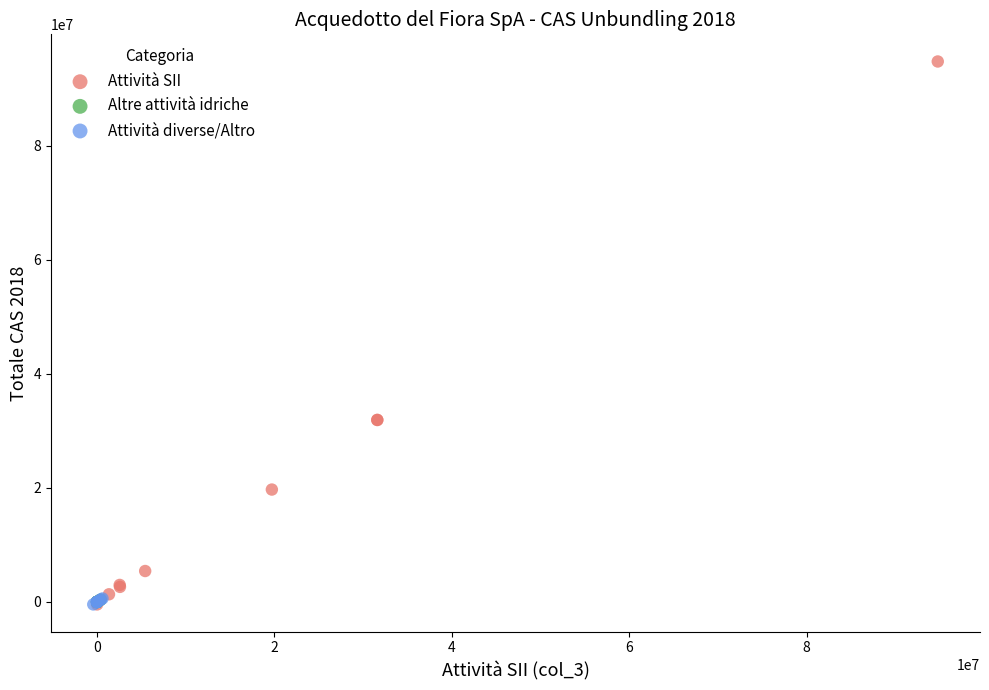

Which series has the widest spread of Y values?

Attività SII